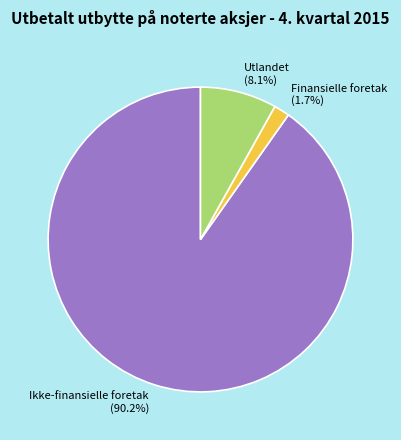

How many slices are in this pie chart?

3